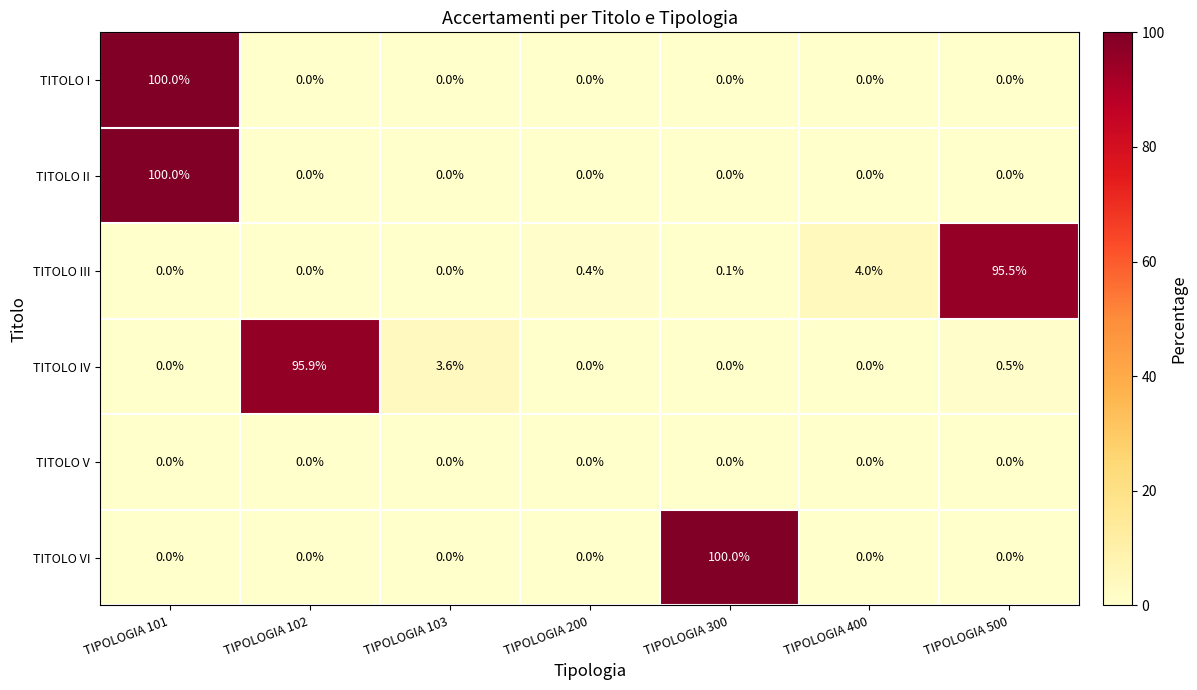

What is the maximum value shown in the chart?

100.0